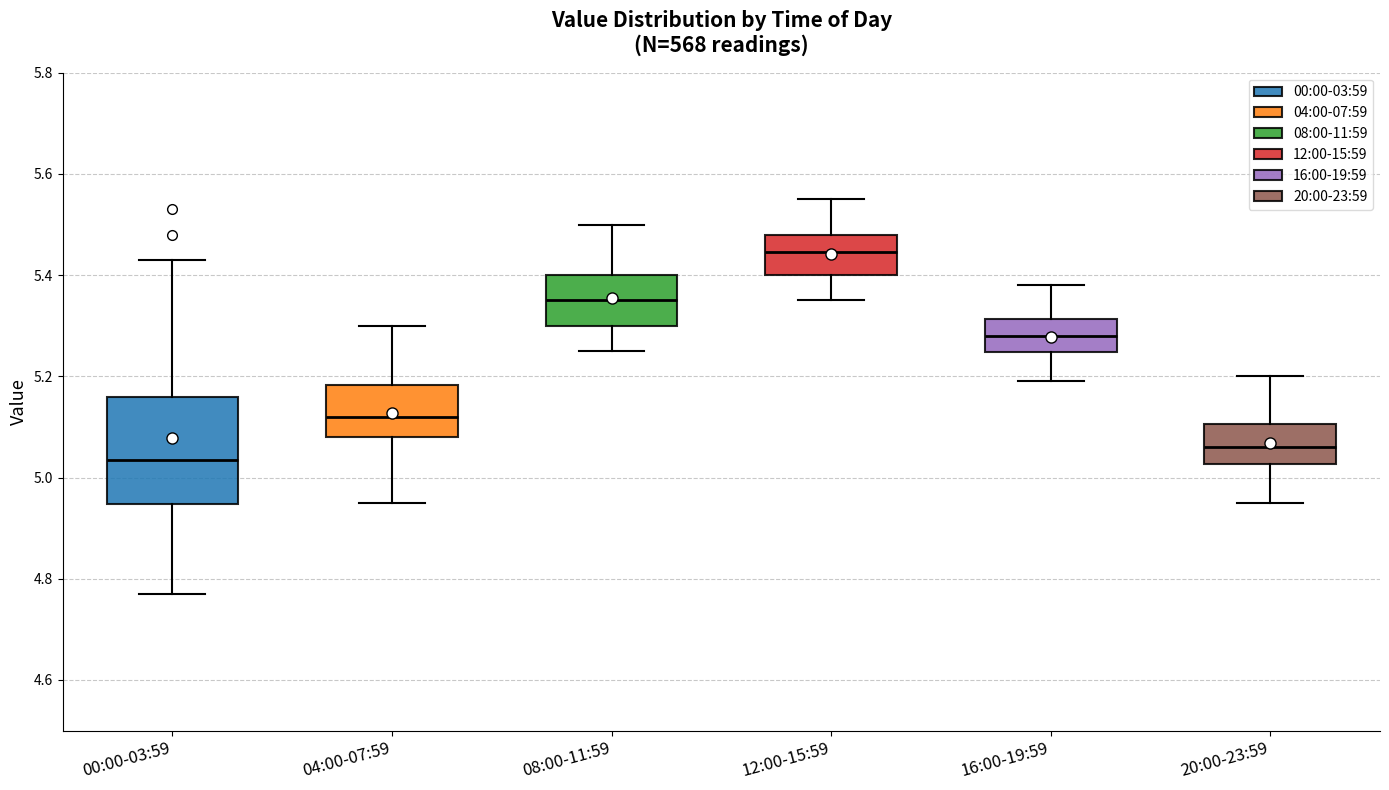

Comparing the boxes themselves (not the whiskers), which one is the tallest?

00:00-03:59